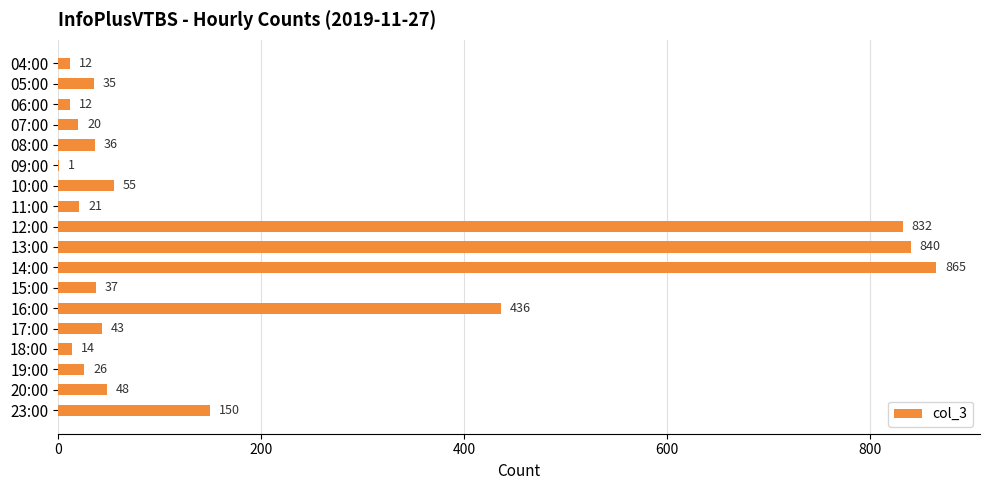

What is the sum of the values at 07:00 and 13:00?

860